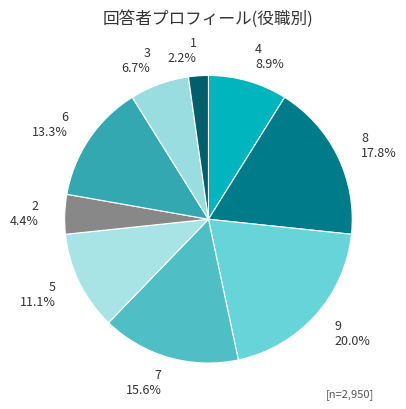

The 2 slice represents 4% of the pie. True or false?

True